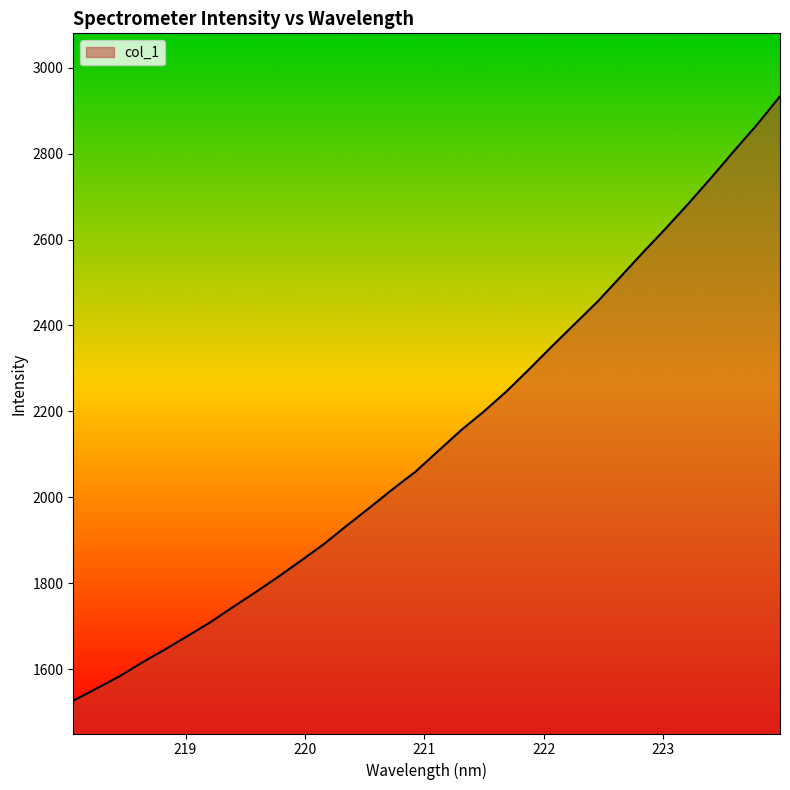

What is the greatest value displayed?

2933.5